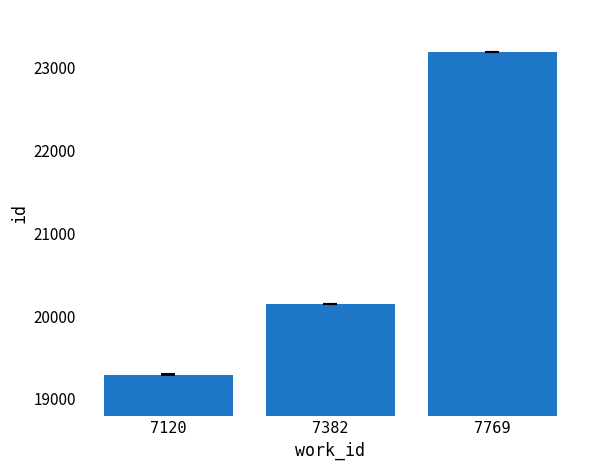

Approximately how many times larger is the value at 7769 compared to 7120?

1.2